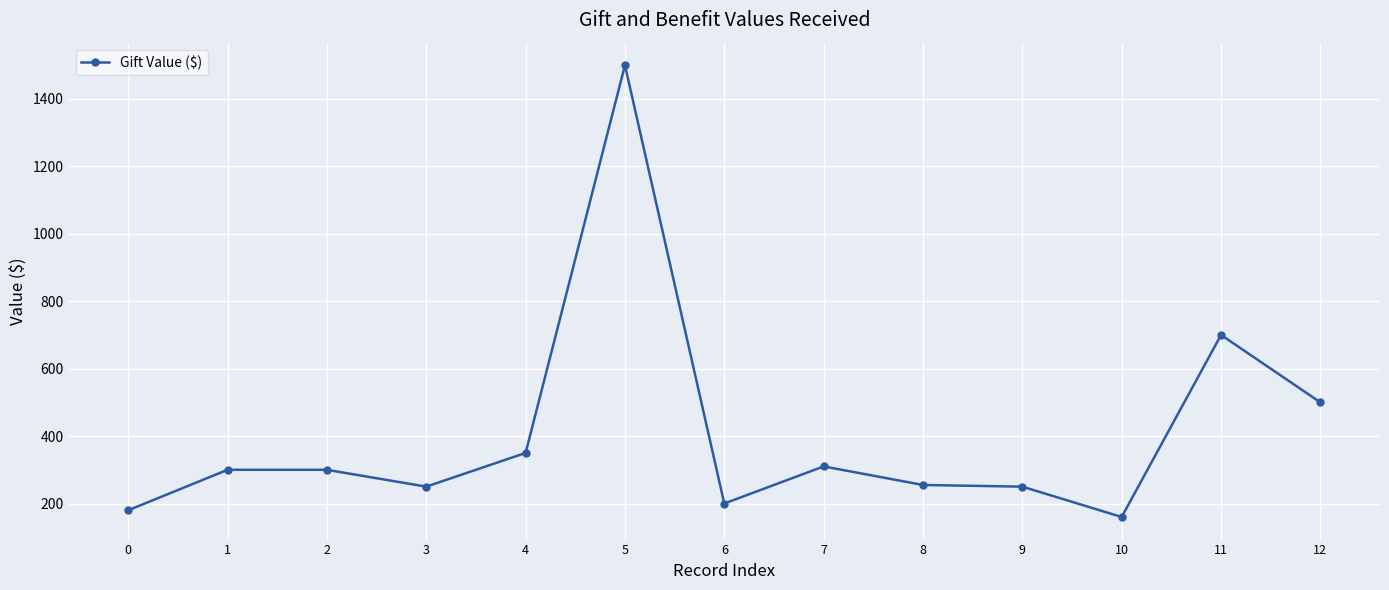

What is the sum of all values?

5255